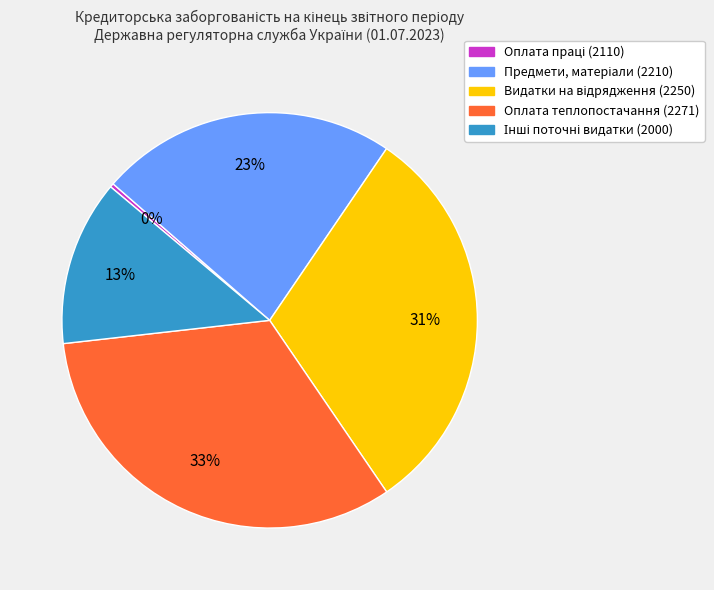

To the nearest percent, what is the average slice percentage?

20%